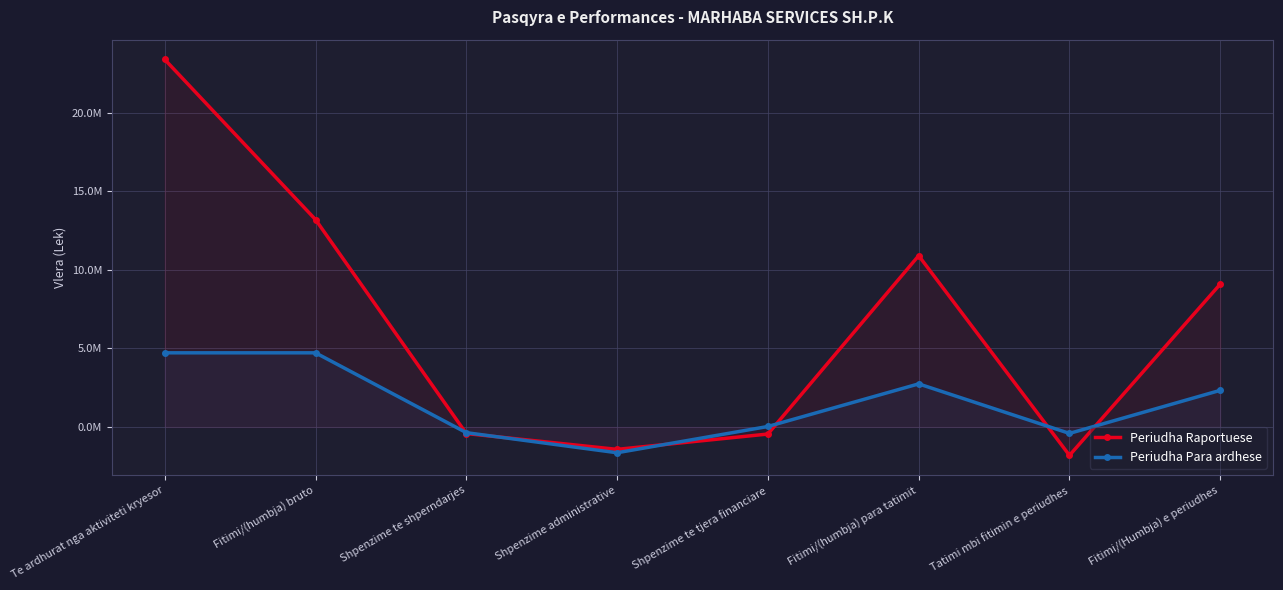

List the series in order of their peak value, lowest first.

Periudha Para ardhese, Periudha Raportuese